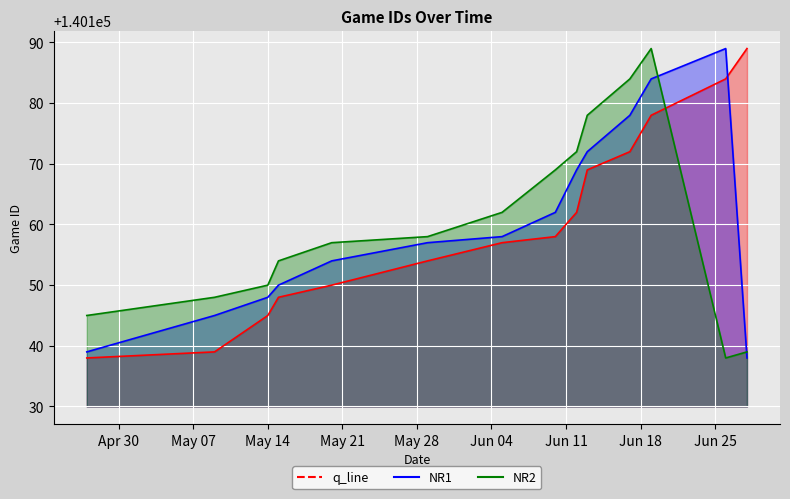

Reading right to left, extract all data points from this chart.

q_line: 140189	140184	140178	140172	140169	140162	140158	140157	140154	140150	140148	140145	140139	140138
NR1: 140138	140189	140184	140178	140172	140169	140162	140158	140157	140154	140150	140148	140145	140139
NR2: 140139	140138	140189	140184	140178	140172	140169	140162	140158	140157	140154	140150	140148	140145